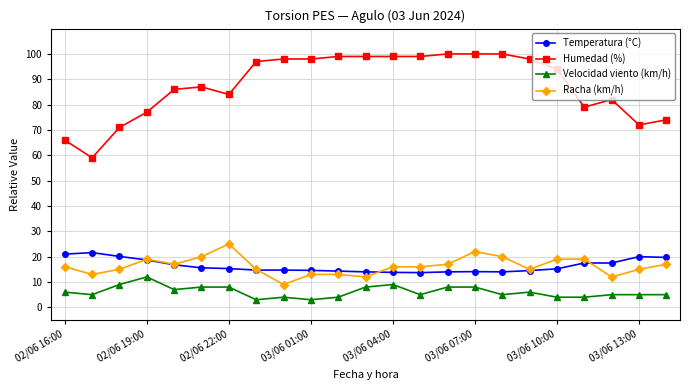

What is the value of the Temperatura (°C) point at the 3rd from the left?

20.1